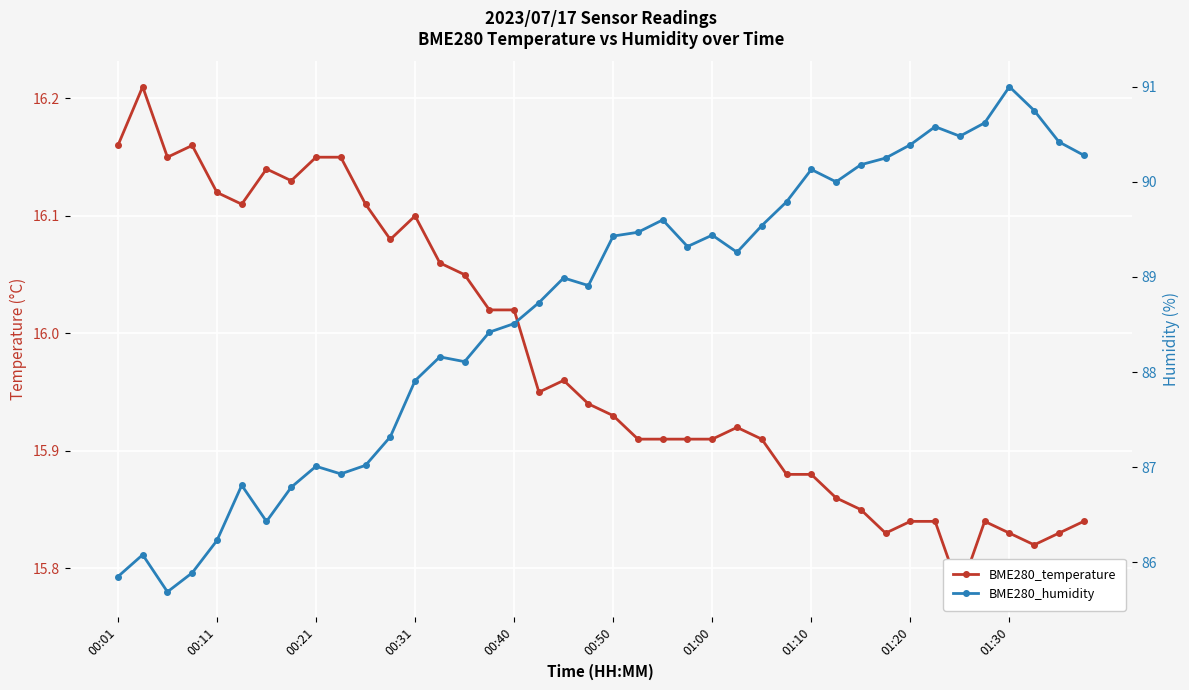

Is this an area chart (filled region under the line)?

No